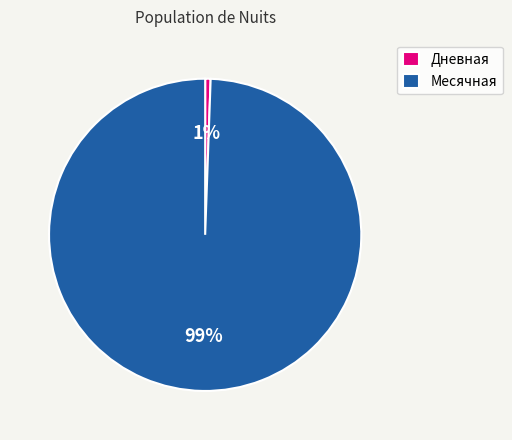

Which has a higher value, Дневная or Месячная?

Месячная